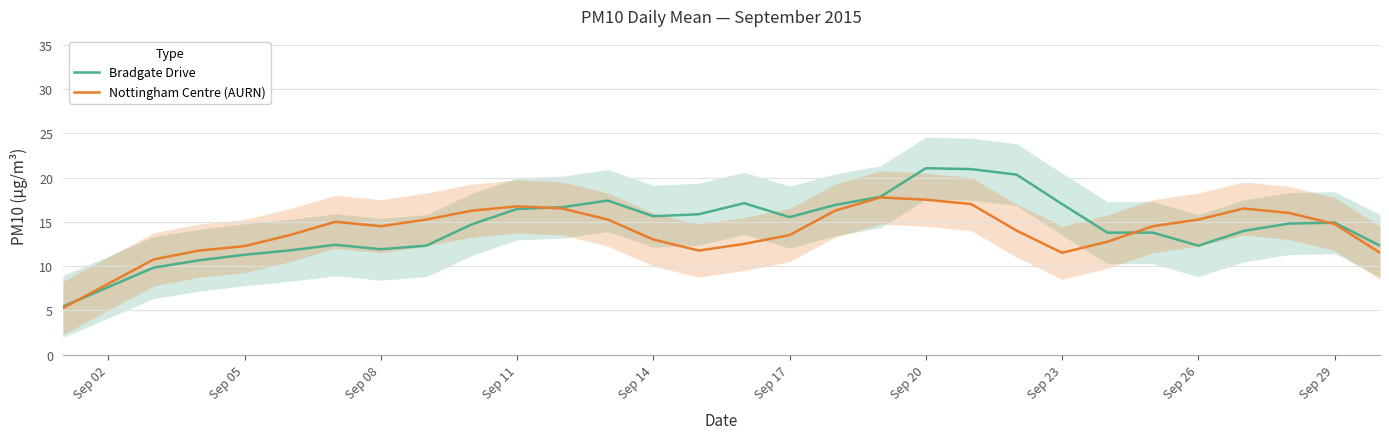

The value of Nottingham Centre (AURN) at Sep 08 is 7.9. True or false?

False